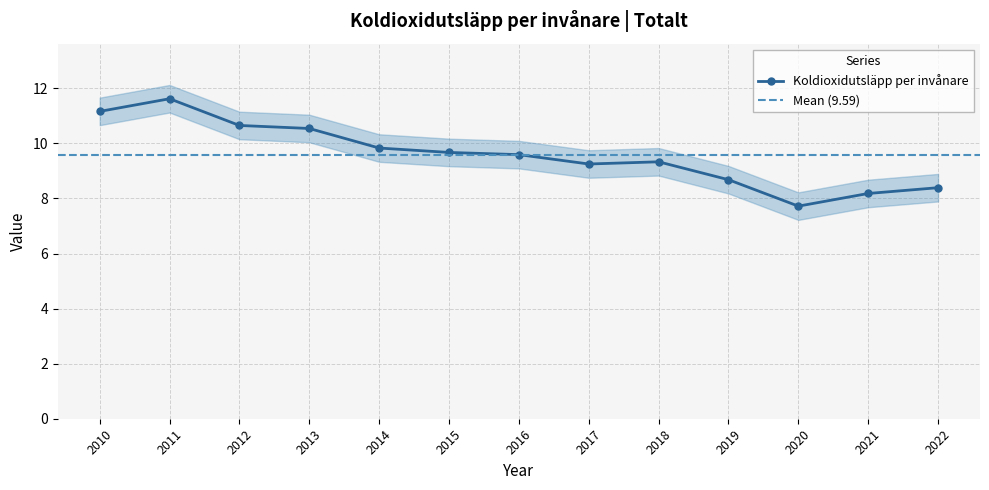

Where is the first local minimum?

2017